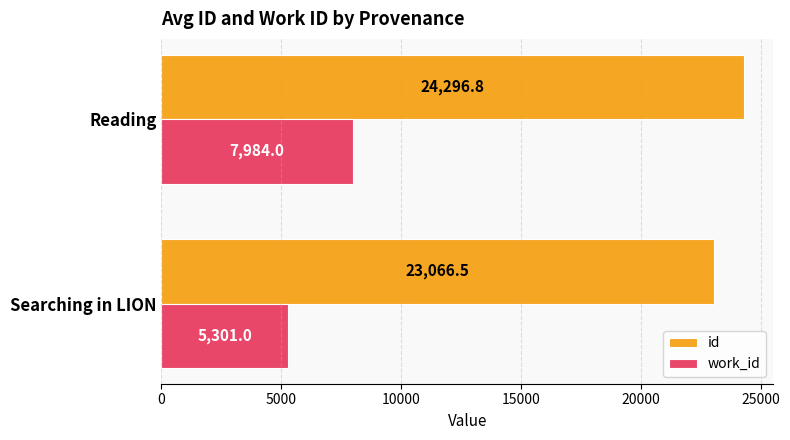

Which label corresponds to the largest value in the chart?

Reading